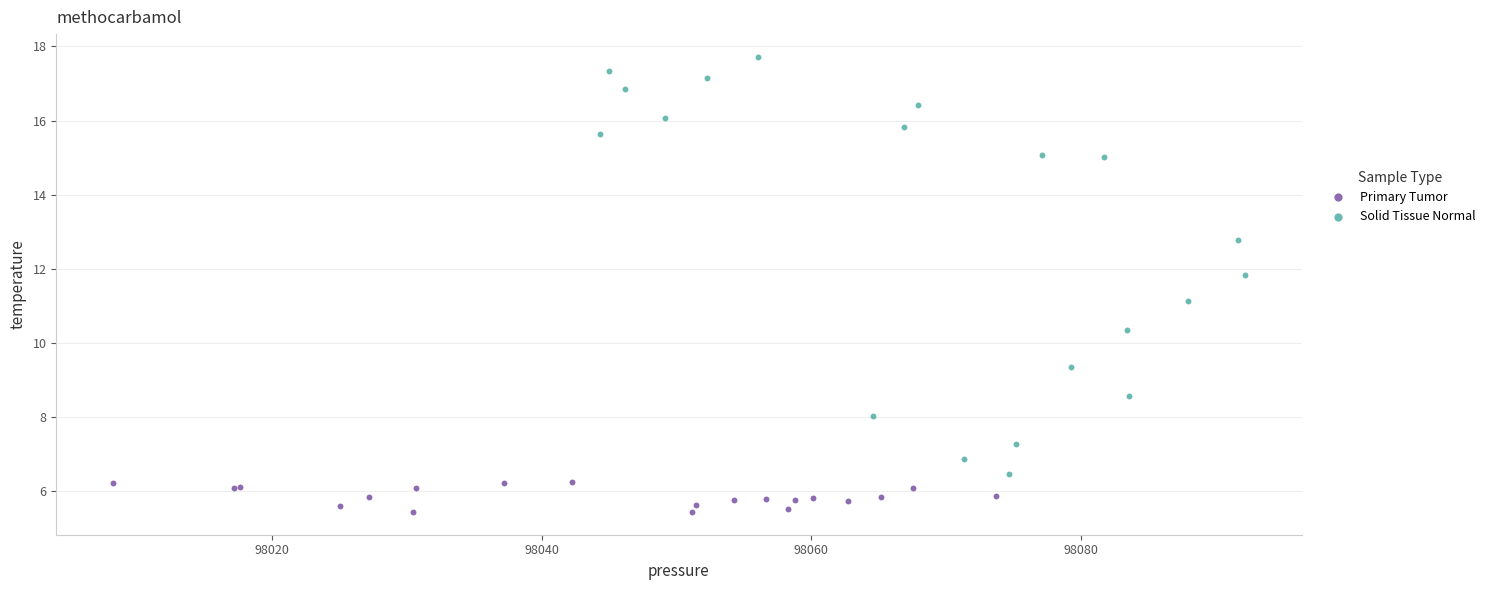

Which series reaches the minimum Y coordinate?

Primary Tumor